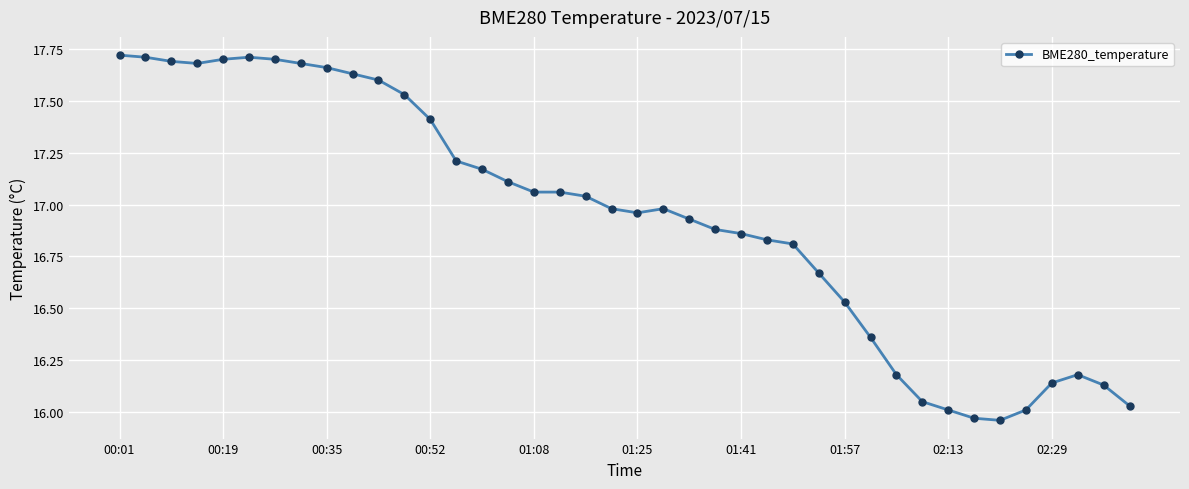

What is the difference between the maximum and minimum values?

1.8